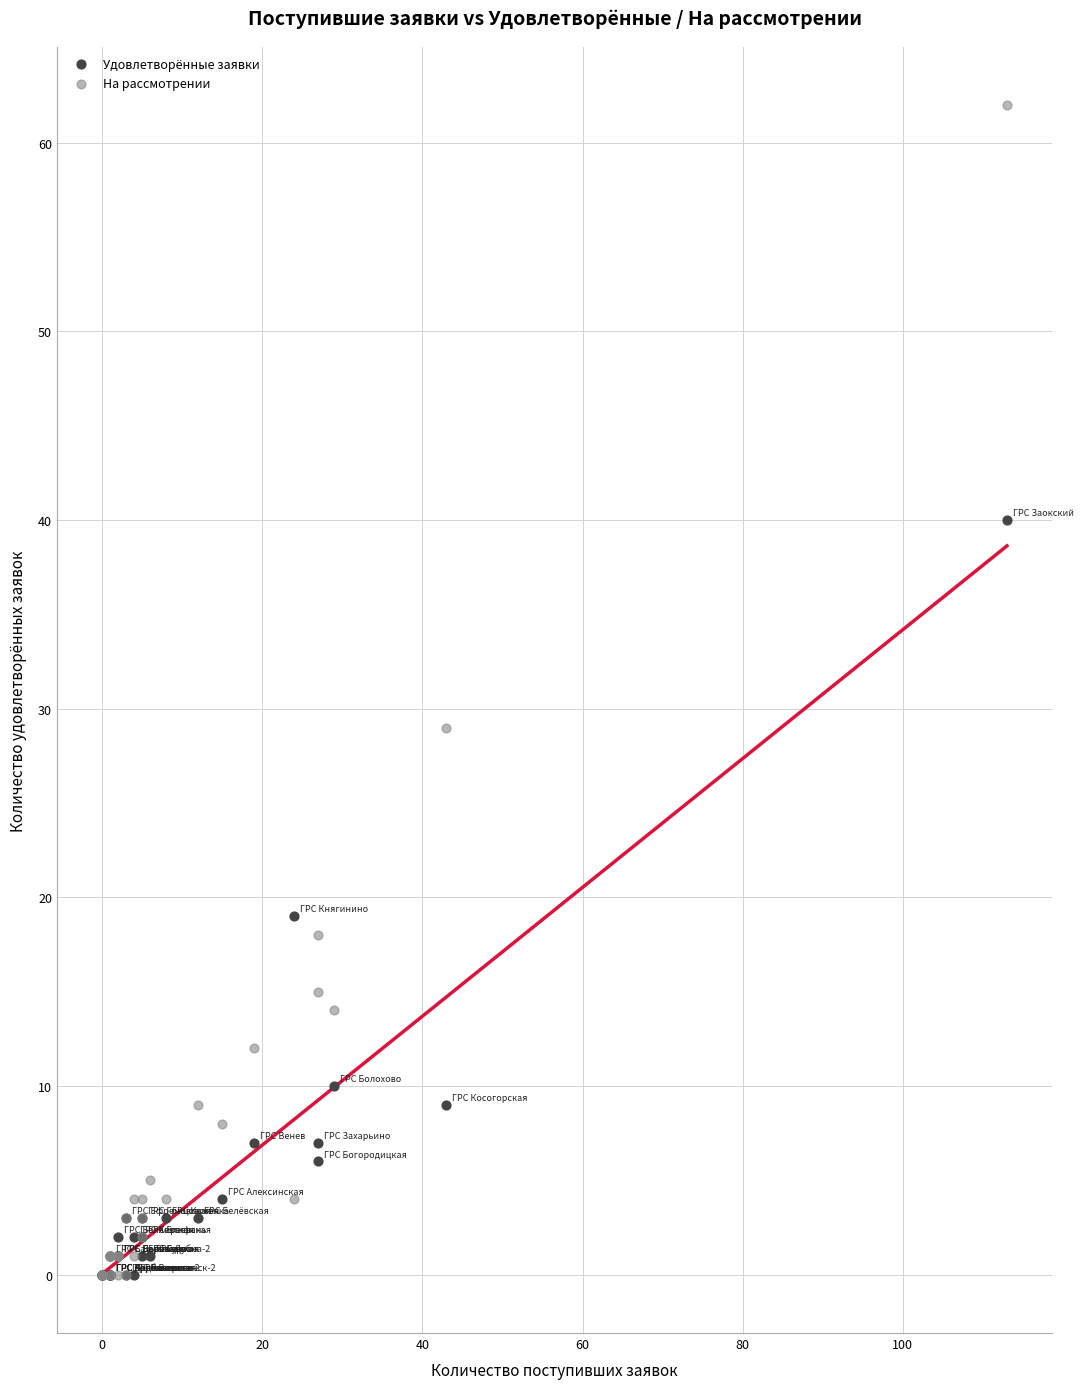

What are all the series names shown in the legend?

Удовлетворённые заявки, На рассмотрении